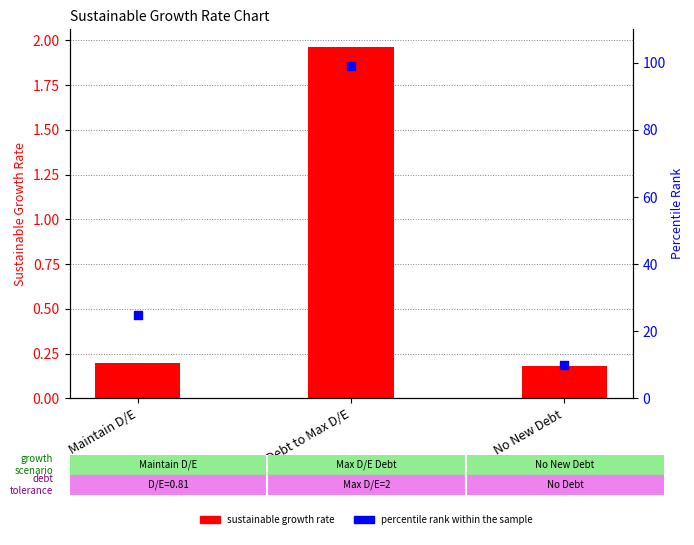

Which series has the widest spread of Y values?

percentile rank within the sample